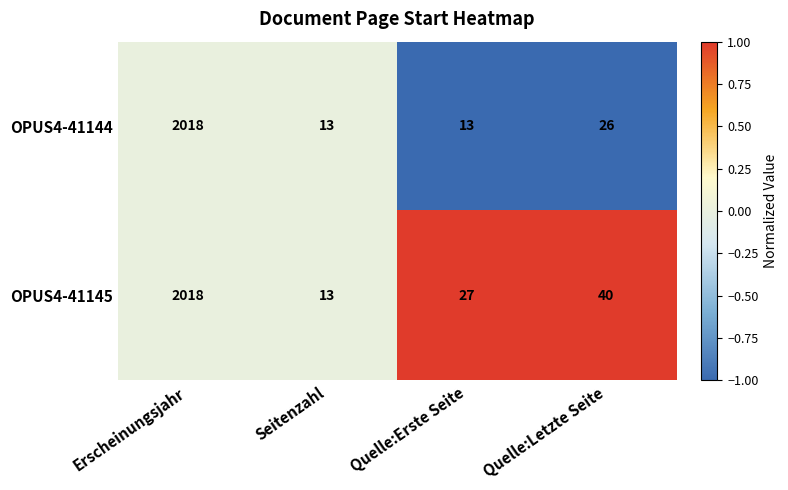

Between Seitenzahl and Quelle:Erste Seite, which series saw the biggest shift?

OPUS4-41145